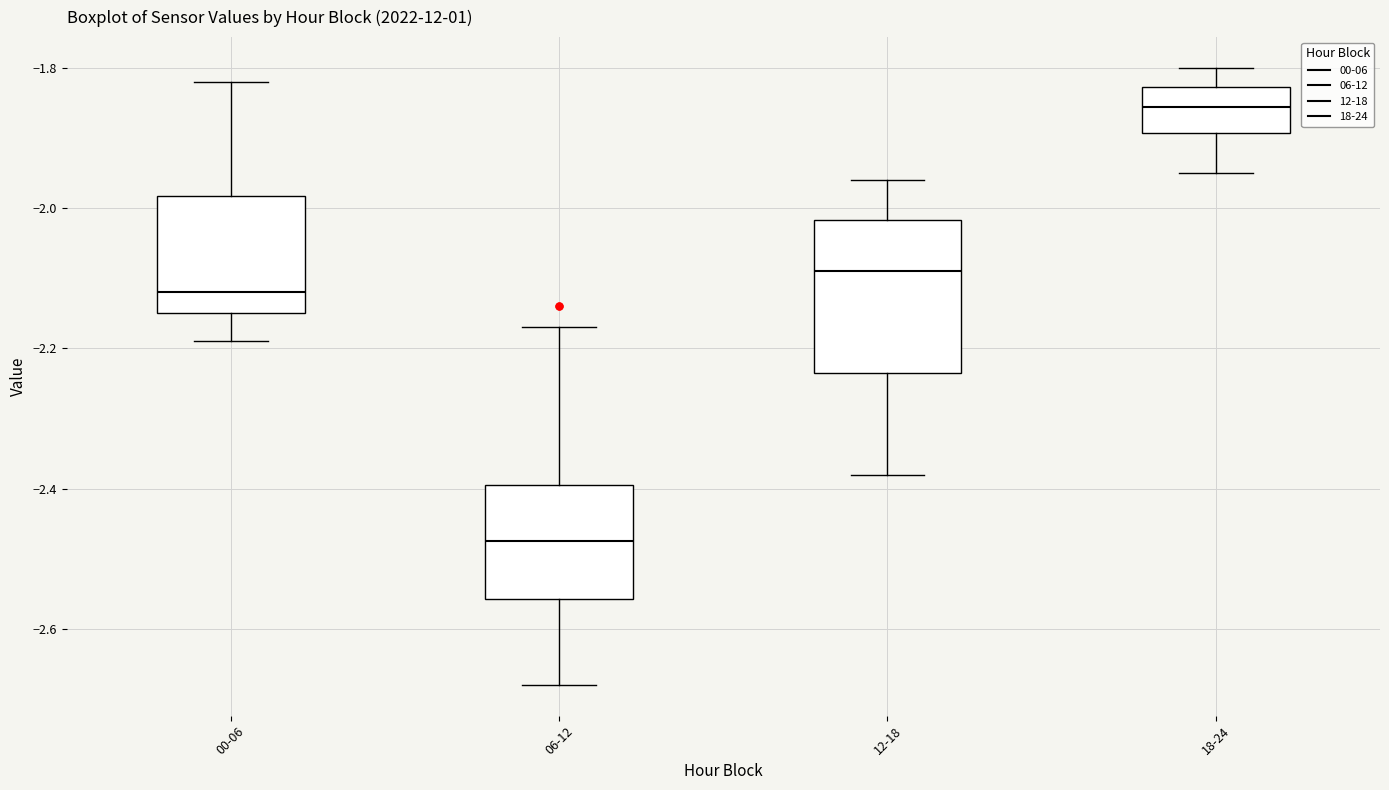

Reading left to right, read every box against the y-axis: the position of its median line, the range the box covers, and the ends of its whiskers. The values are not printed on the chart, so give them approximately, as read against the axis.

00-06: median -2.12, box -2.14 to -1.98, whiskers -2.18 to -1.82
06-12: median -2.48, box -2.56 to -2.40, whiskers -2.68 to -2.16
12-18: median -2.08, box -2.24 to -2.02, whiskers -2.38 to -1.96
18-24: median -1.86, box -1.90 to -1.82, whiskers -1.94 to -1.80